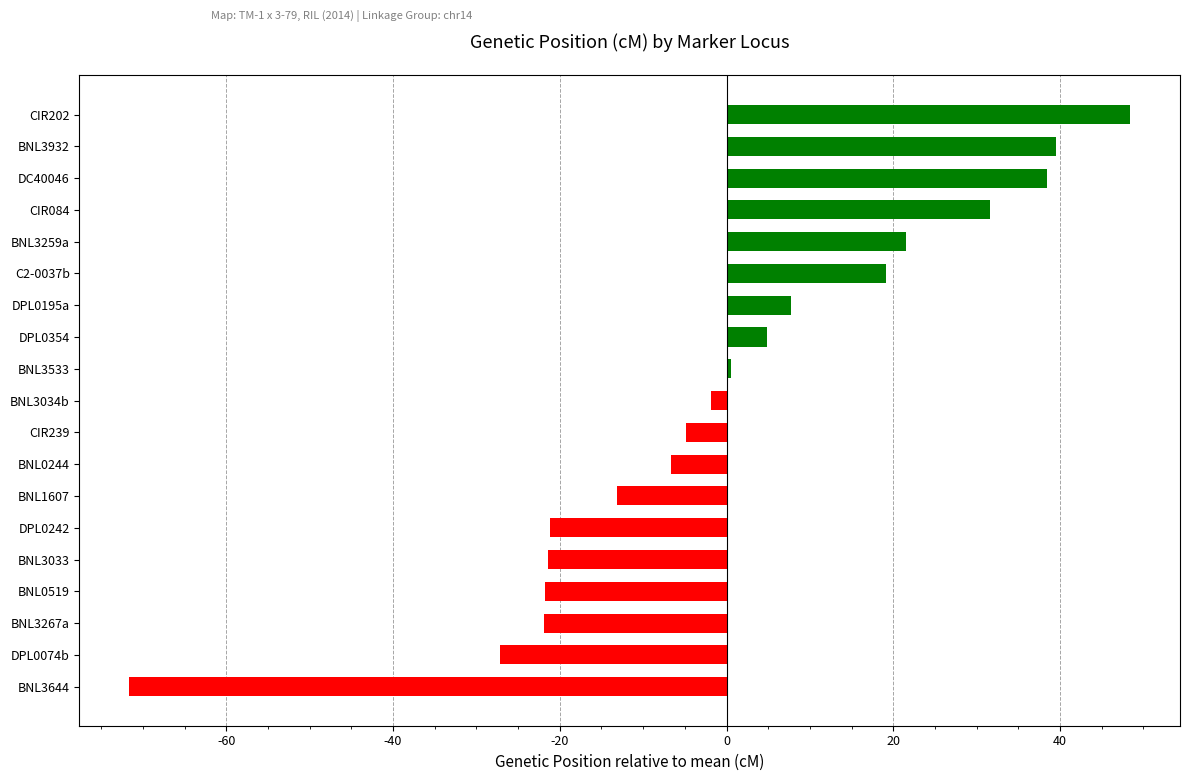

What is the difference between the maximum and minimum values?

120.0